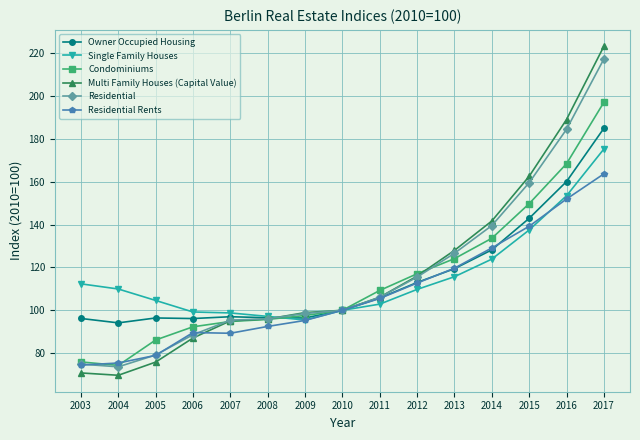

At how many categories does at least one series exceed 70?

15